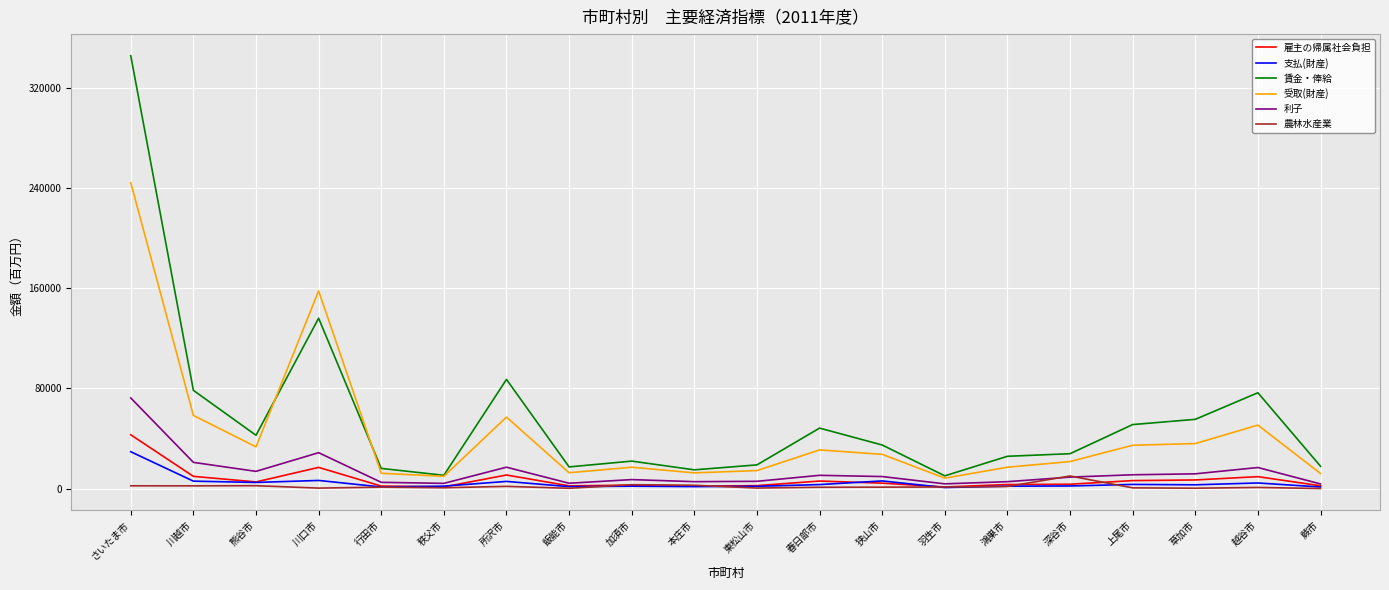

Where is 雇主の帰属社会負担 nearest to the value 22087?

川口市